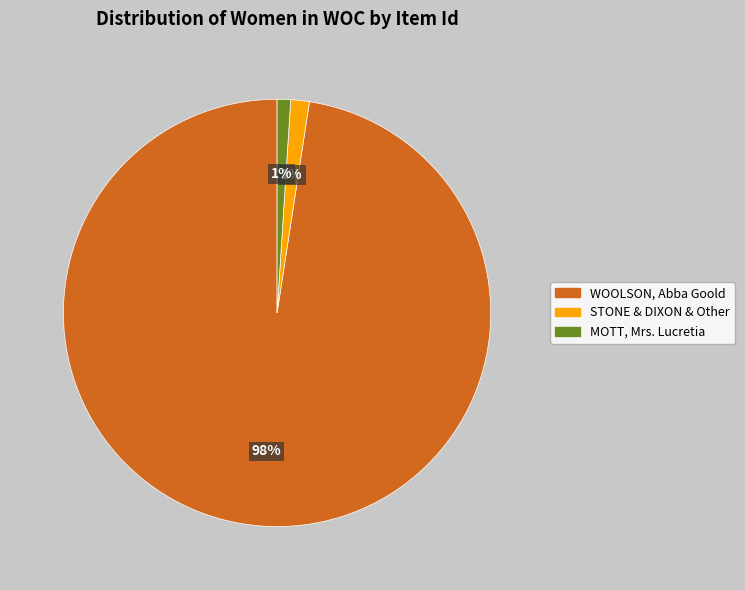

To the nearest percent, what is the difference between the largest and smallest slice percentages?

97%